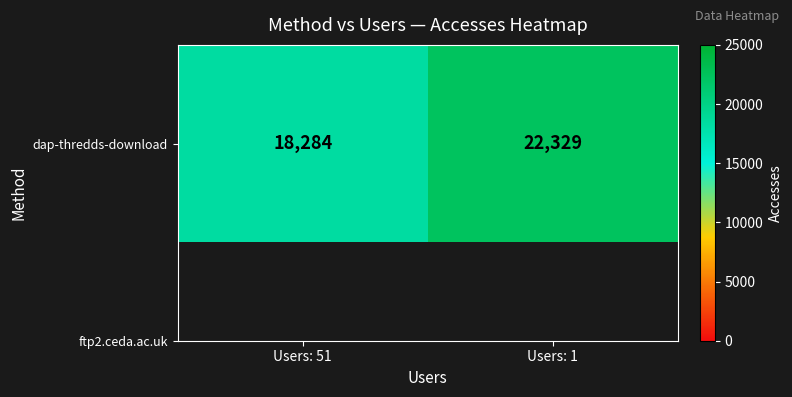

At which category does the chart reach its peak across all series?

Users: 1